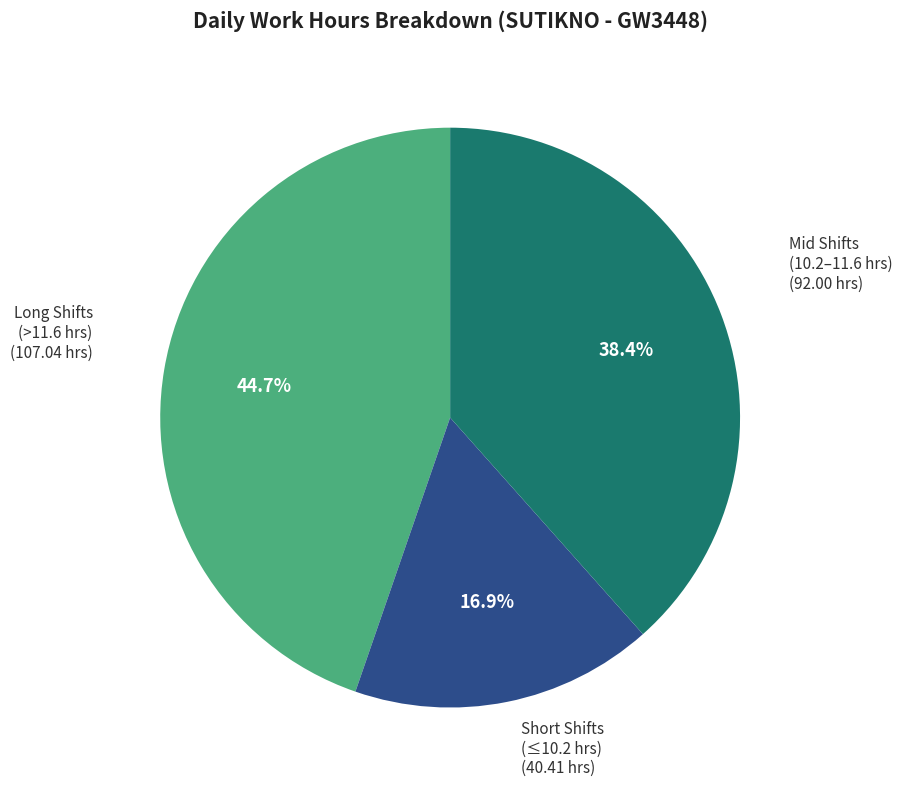

Is there a majority slice in this chart?

No